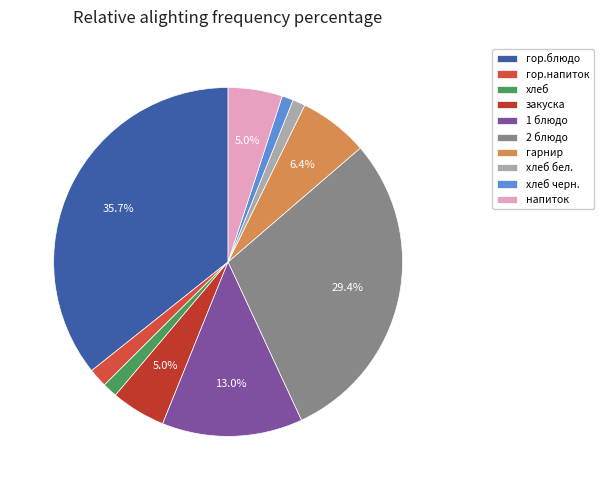

To the nearest percent, what portion does гор.напиток represent?

2%